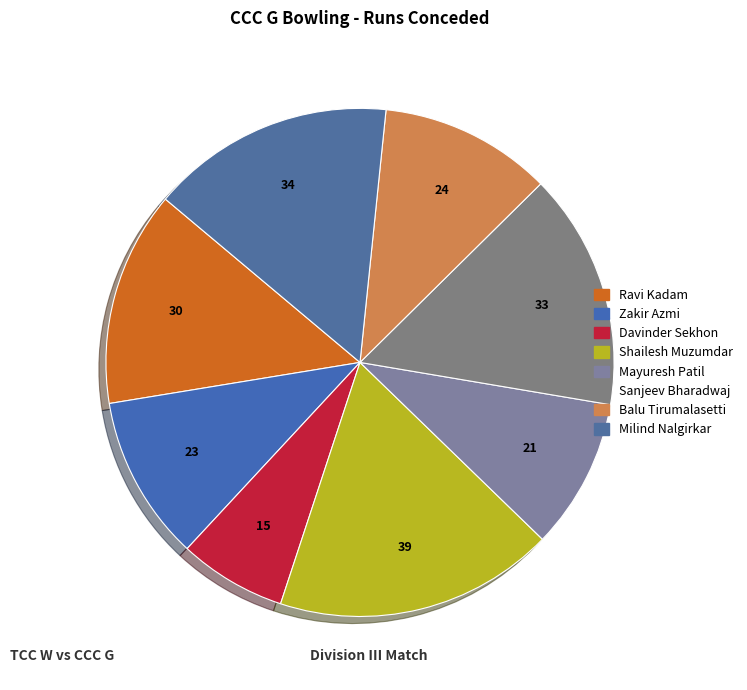

What is the change in value from Zakir Azmi to Shailesh Muzumdar?

+16